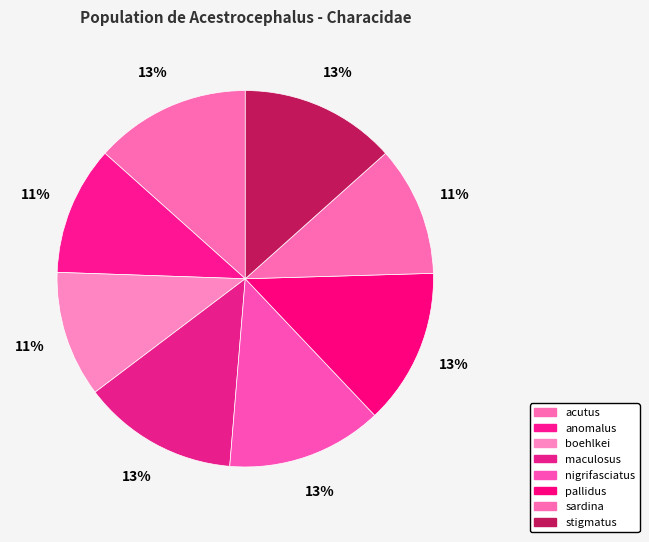

The stigmatus slice represents 28% of the pie. True or false?

False